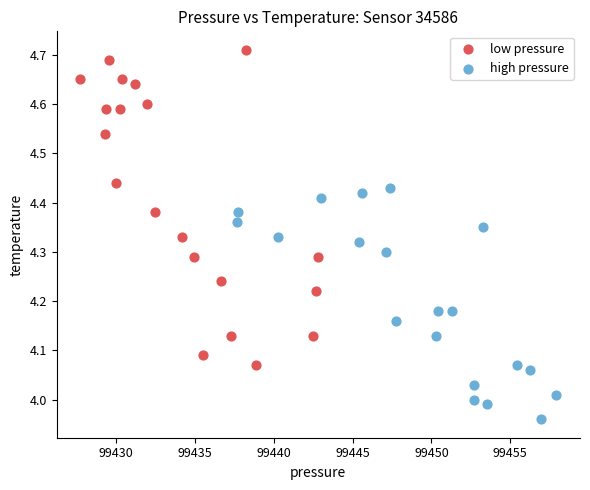

Which series has the widest spread of Y values?

low pressure